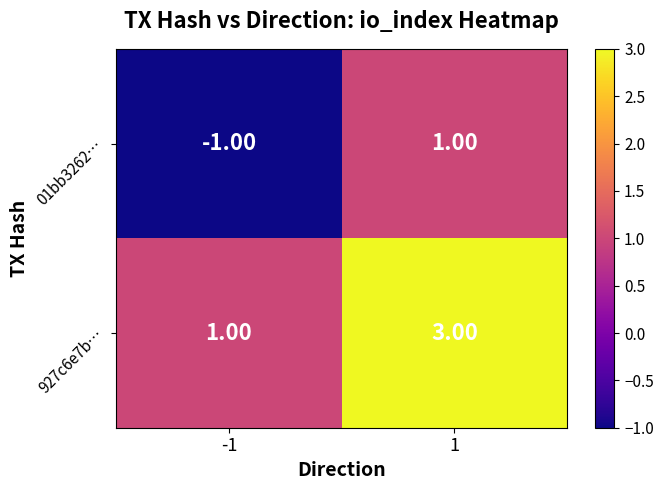

Rank the series by their average value, from lowest to highest.

01bb3262…, 927c6e7b…